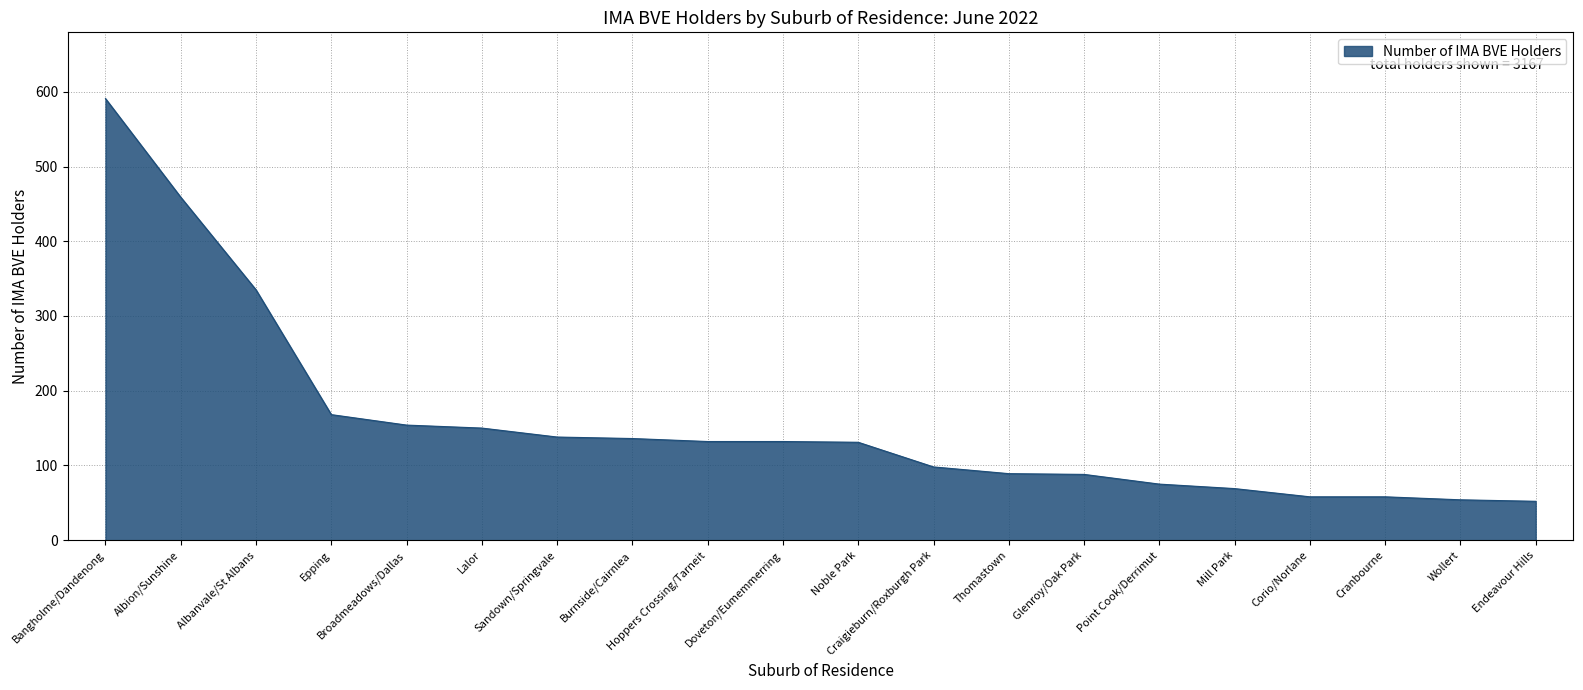

What is the difference between the maximum and minimum values?

539